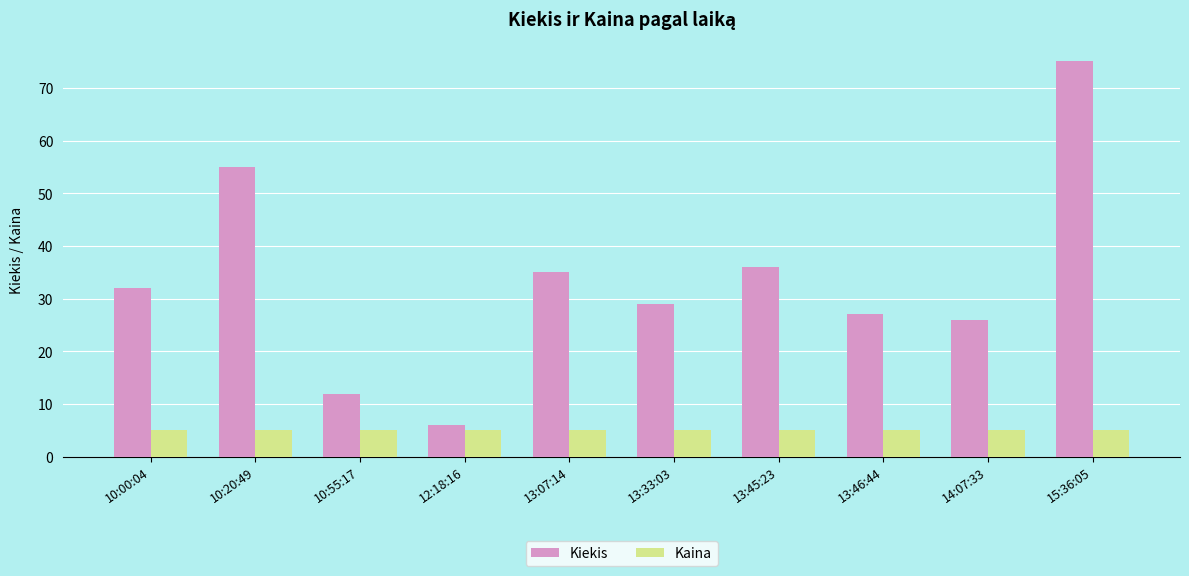

What are all the series names shown in the legend?

Kiekis, Kaina